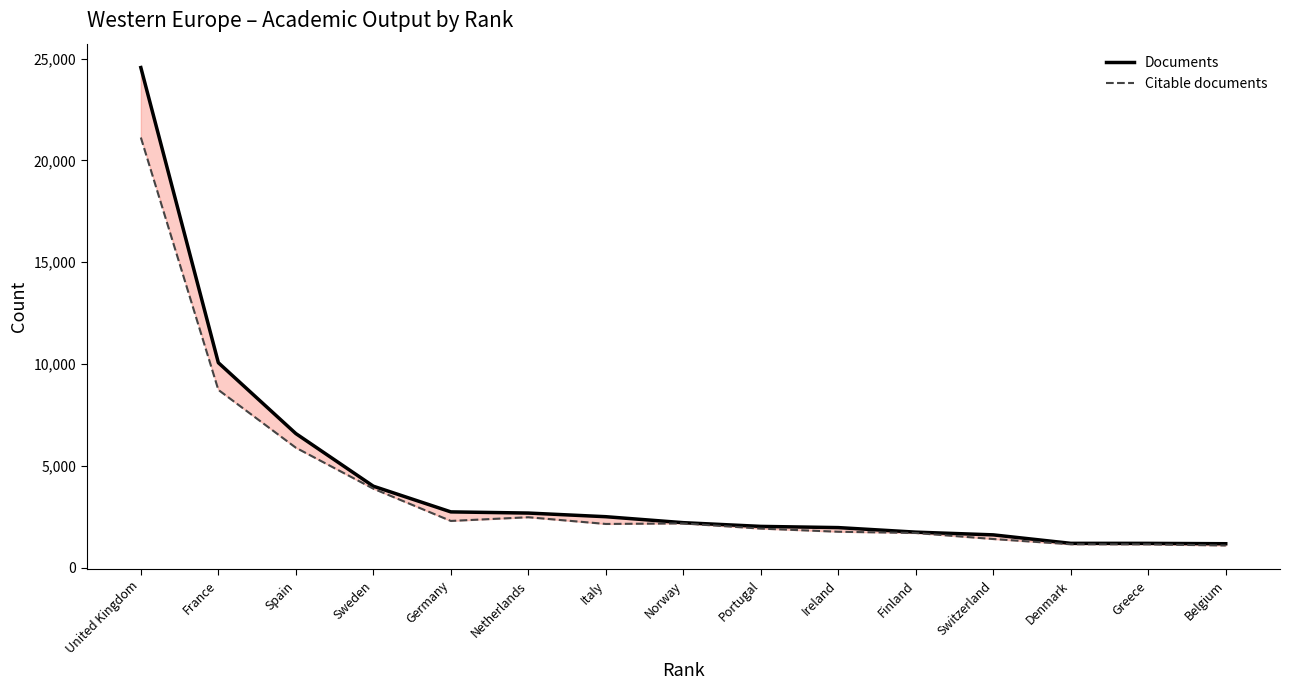

What is the sum of all Citable documents values?

58883